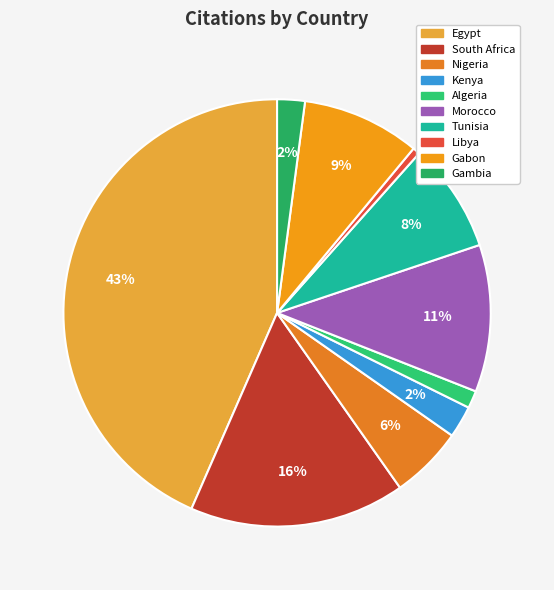

What is the smallest slice in the pie chart?

Libya